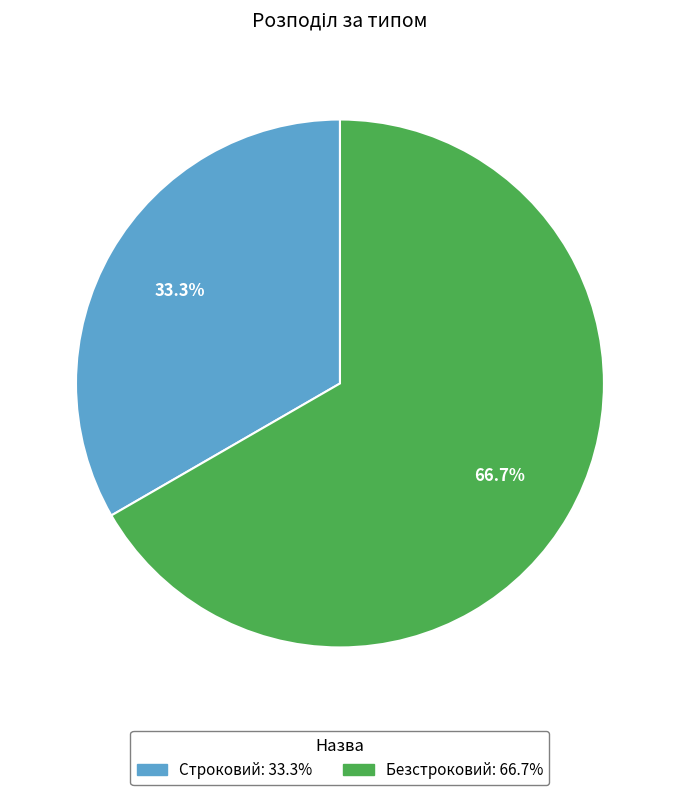

To the nearest percent, what portion does Строковий represent?

33%